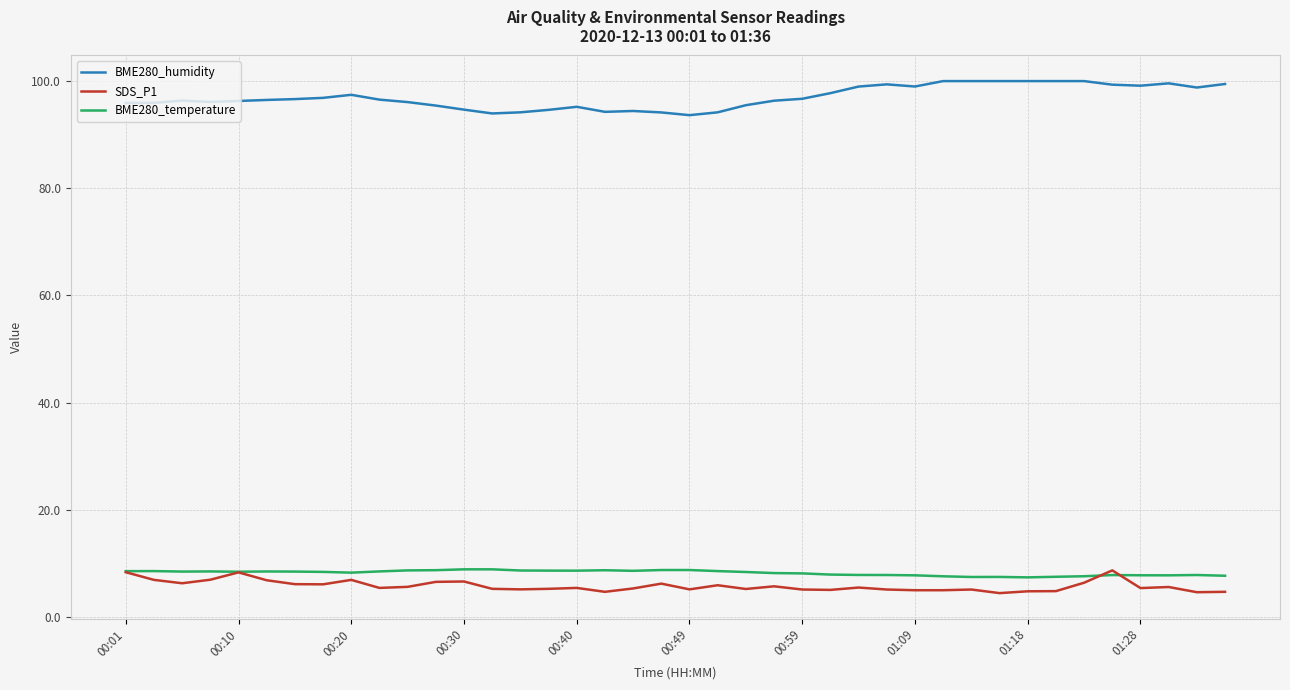

True or false: SDS_P1 and BME280_humidity cross at least once.

False